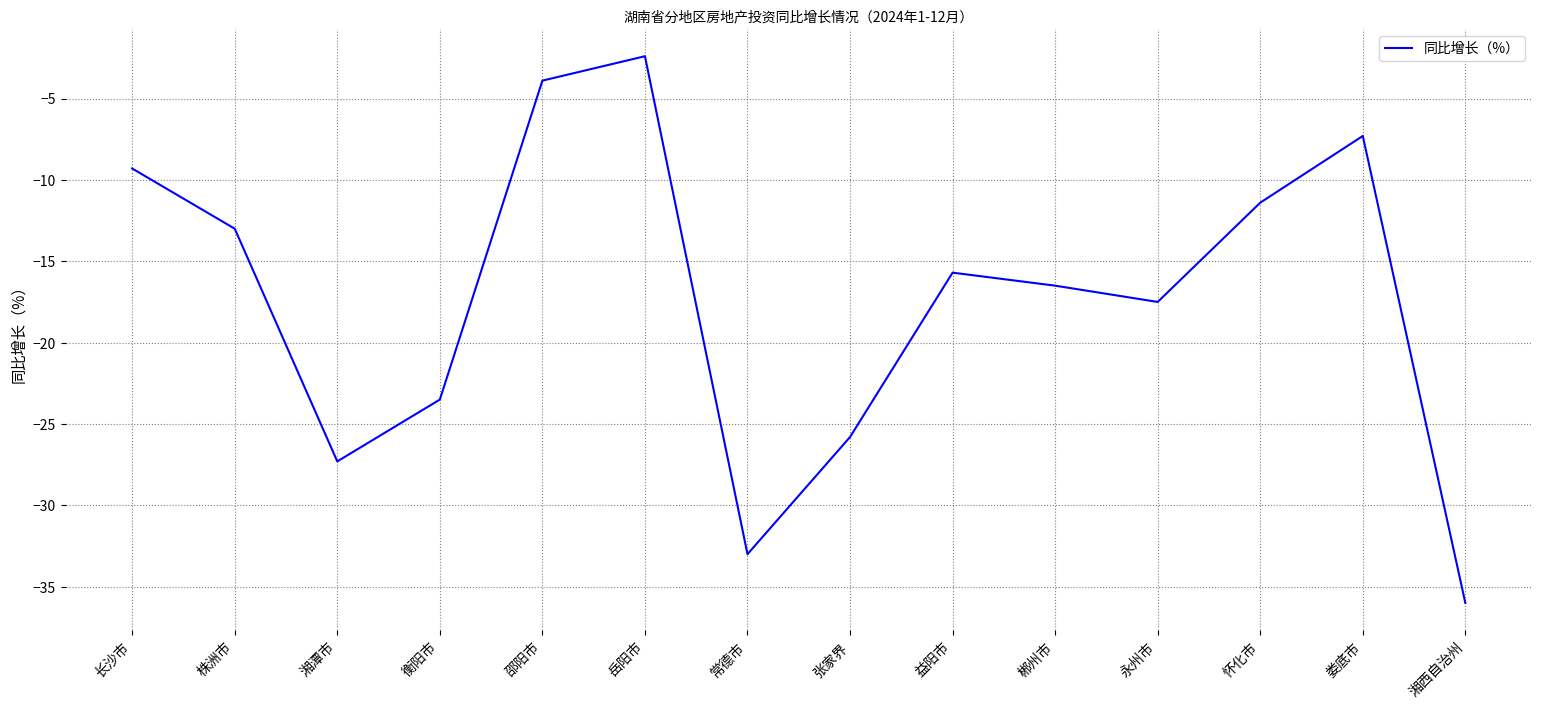

Between 湘西自治州 and 怀化市, which is larger?

怀化市